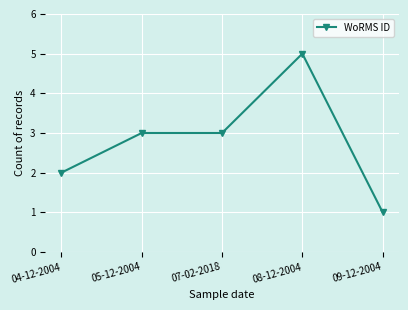

The value at 04-12-2004 is 4. True or false?

False